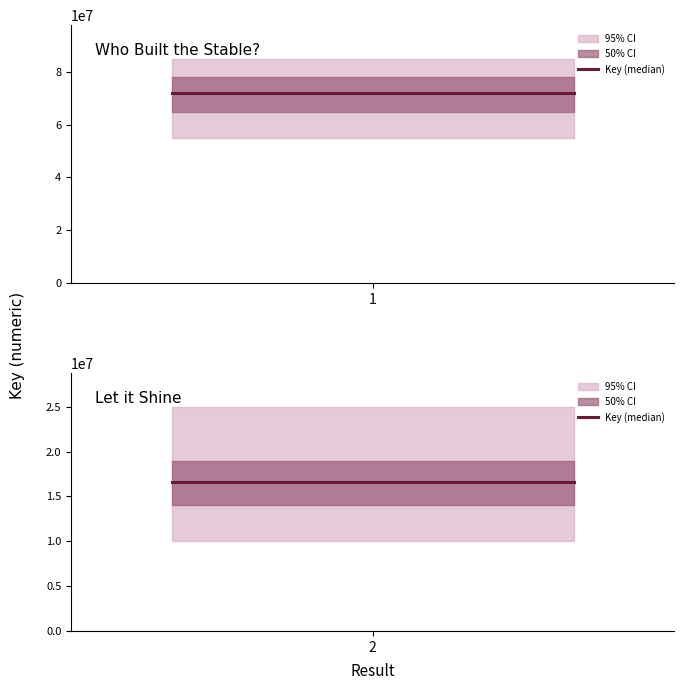

What is the change in value from 1 to 2?

-55281220